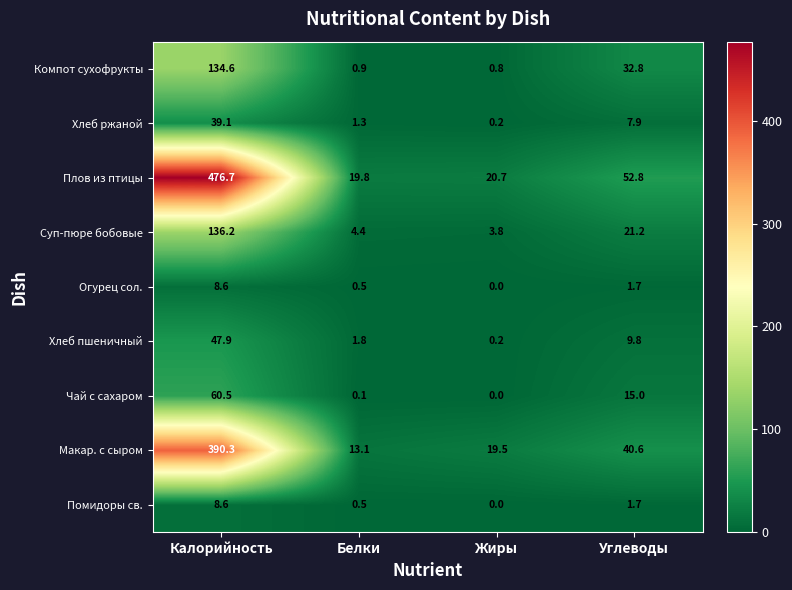

What is the difference between the maximum and second lowest values in the Макар. с сыром series?

370.8